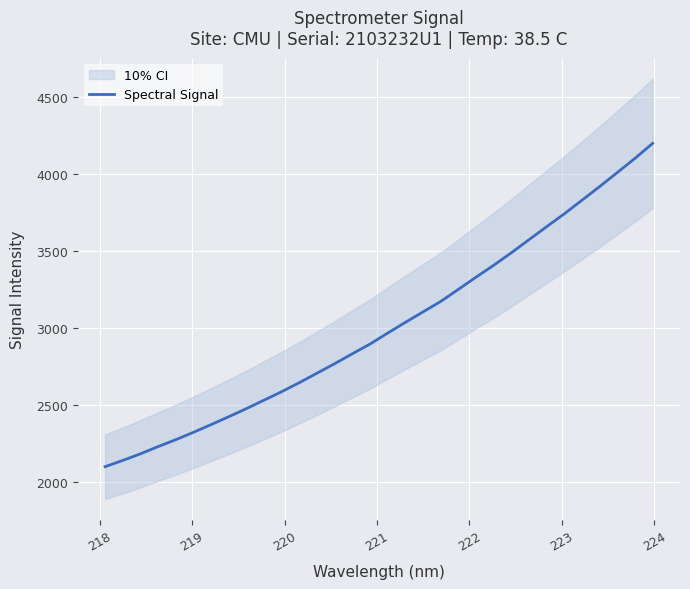

What is the minimum value for Spectral Signal?

2099.5